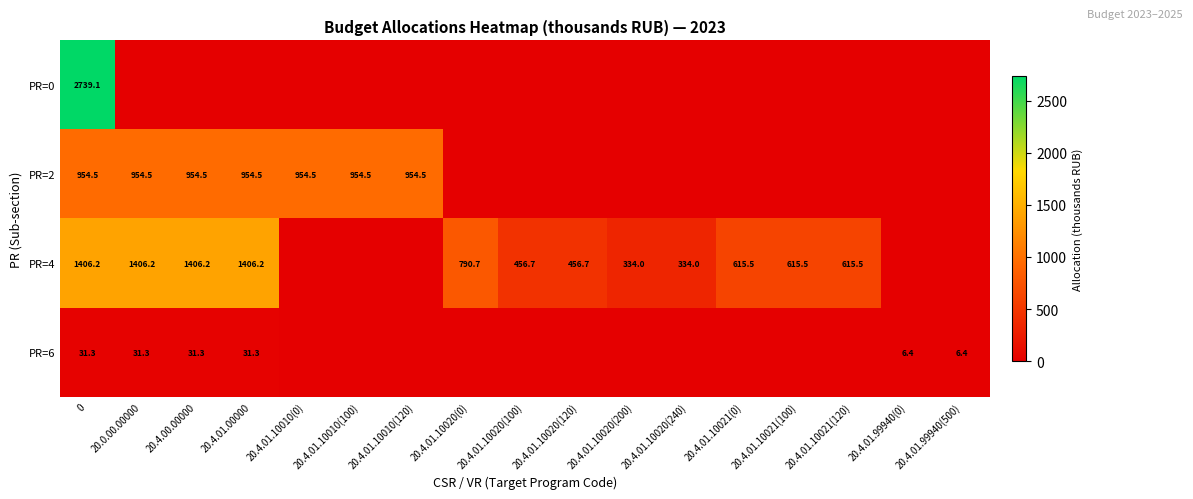

The value of PR=2 at 20.4.01.10010(100) is 1696.6. True or false?

False